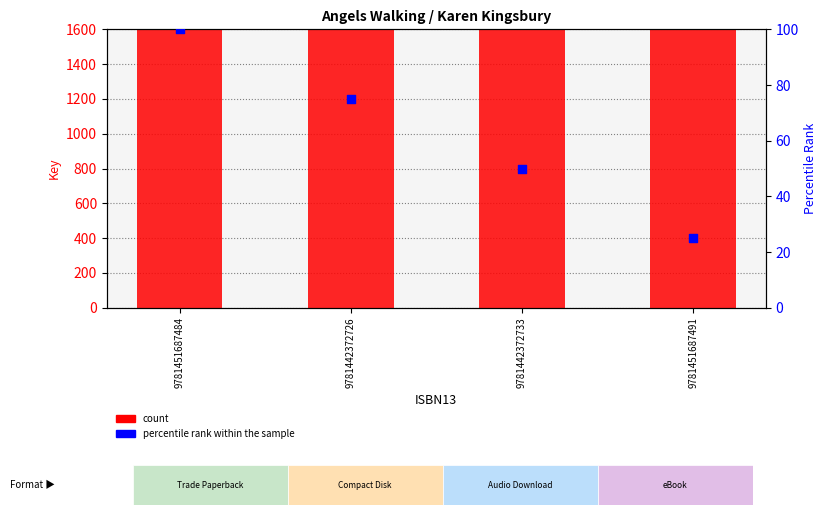

Which series reaches the minimum Y coordinate?

percentile rank within the sample